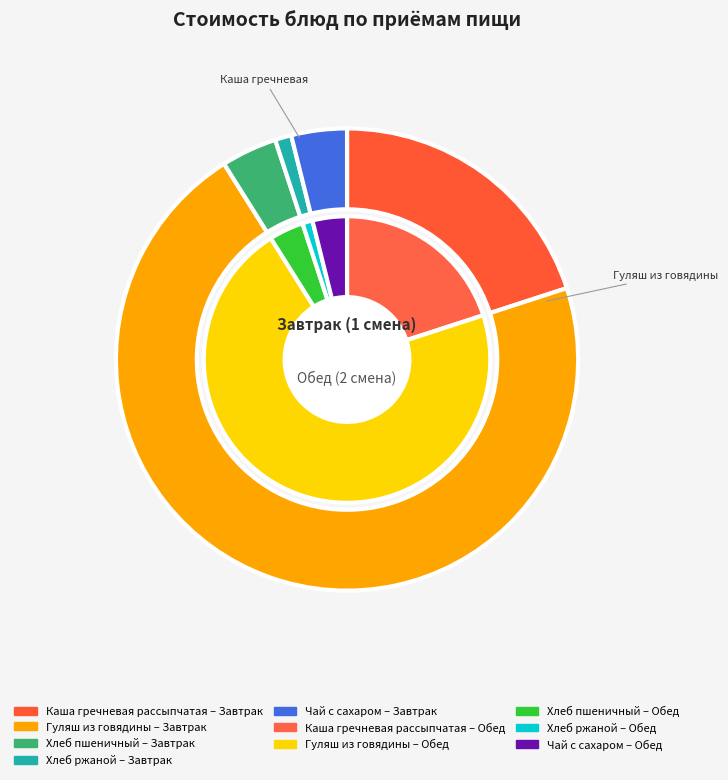

To the nearest percent, what portion does Гуляш из говядины represent?

71%